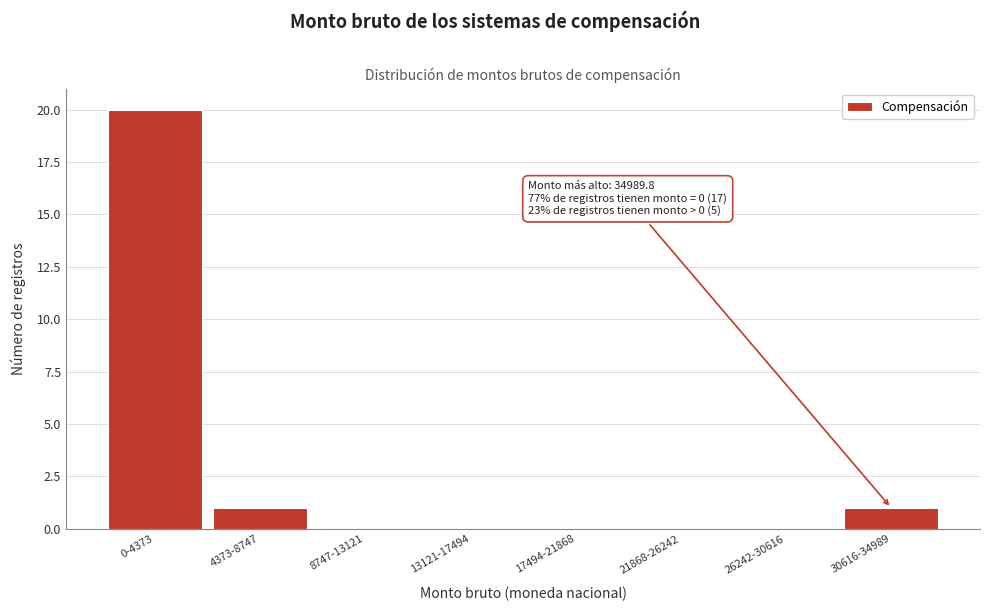

Reading right to left, list all the values displayed in this chart.

30616-34989=1	26242-30616=0	21868-26242=0	17494-21868=0	13121-17494=0	8747-13121=0	4373-8747=1	0-4373=20